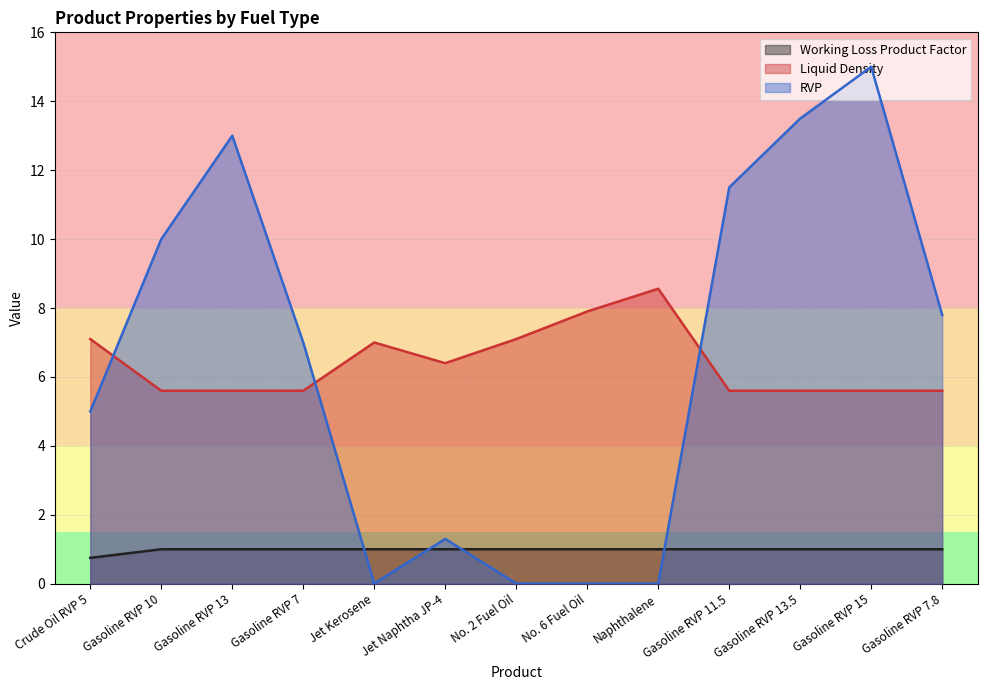

What is the maximum value shown in the chart?

15.0